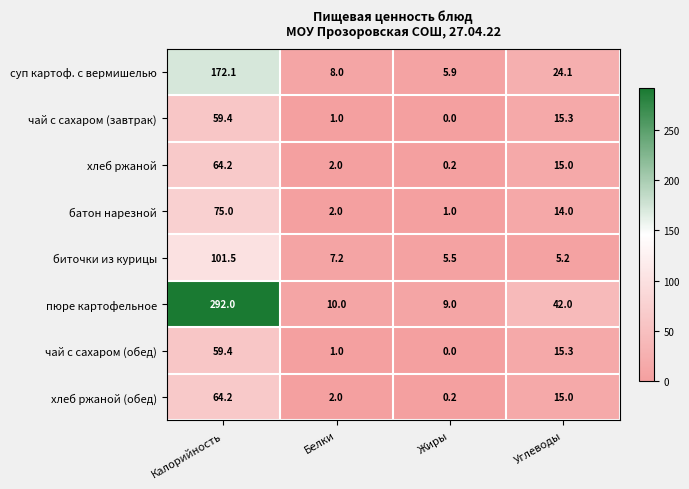

The value of пюре картофельное at Калорийность is 201.4. True or false?

False